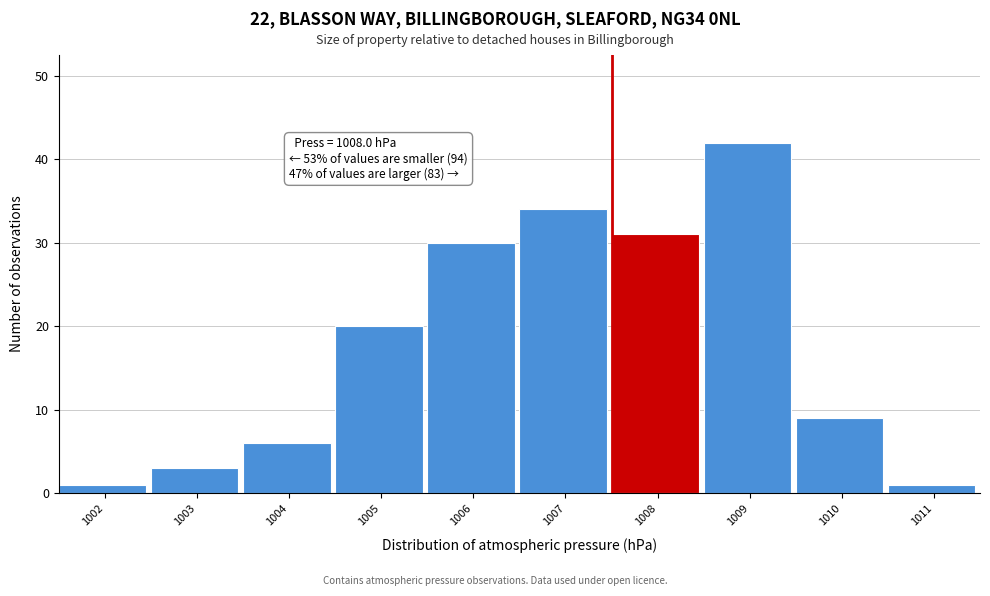

Reading left to right, what are all the values shown in this chart?

1	3	6	20	30	34	31	42	9	1